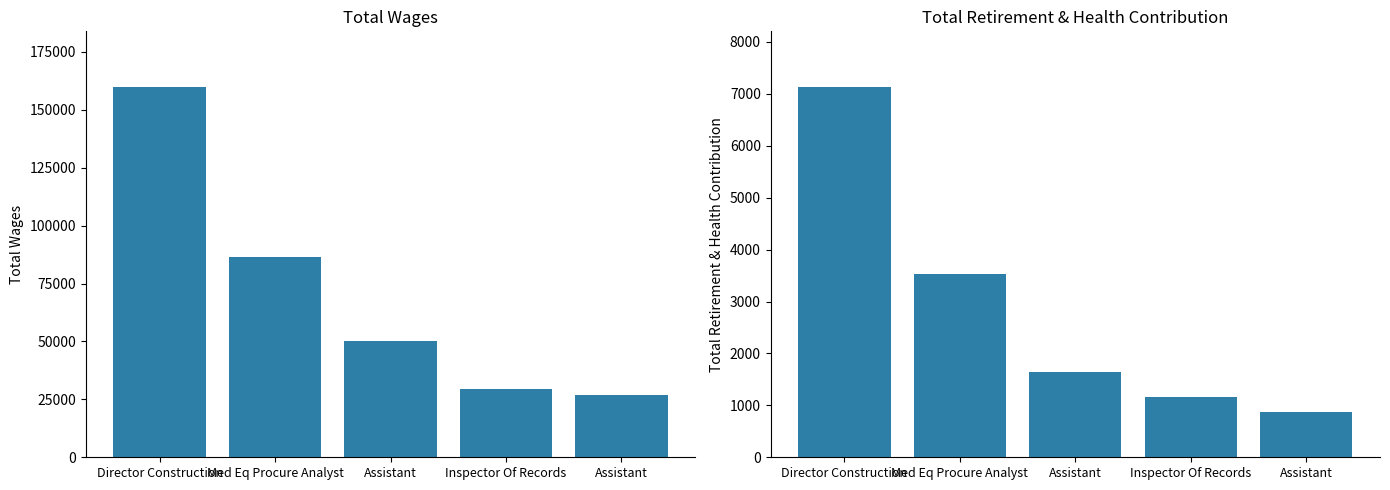

Reading left to right, what are all the values shown in this chart?

Total Wages: 159877	86442	50121	29606	26815
Total Retirement & Health Contribution: 7135	3531	1641	1159	871